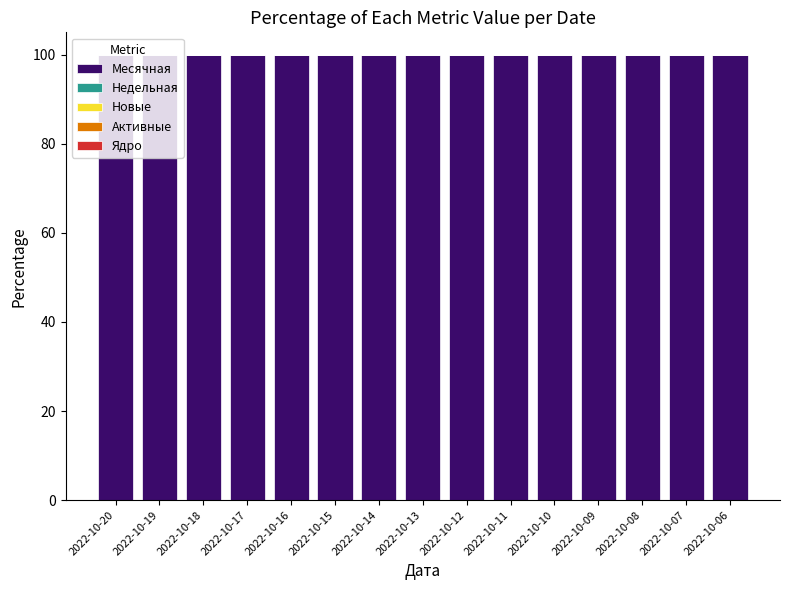

How many bars are there in each group?

5